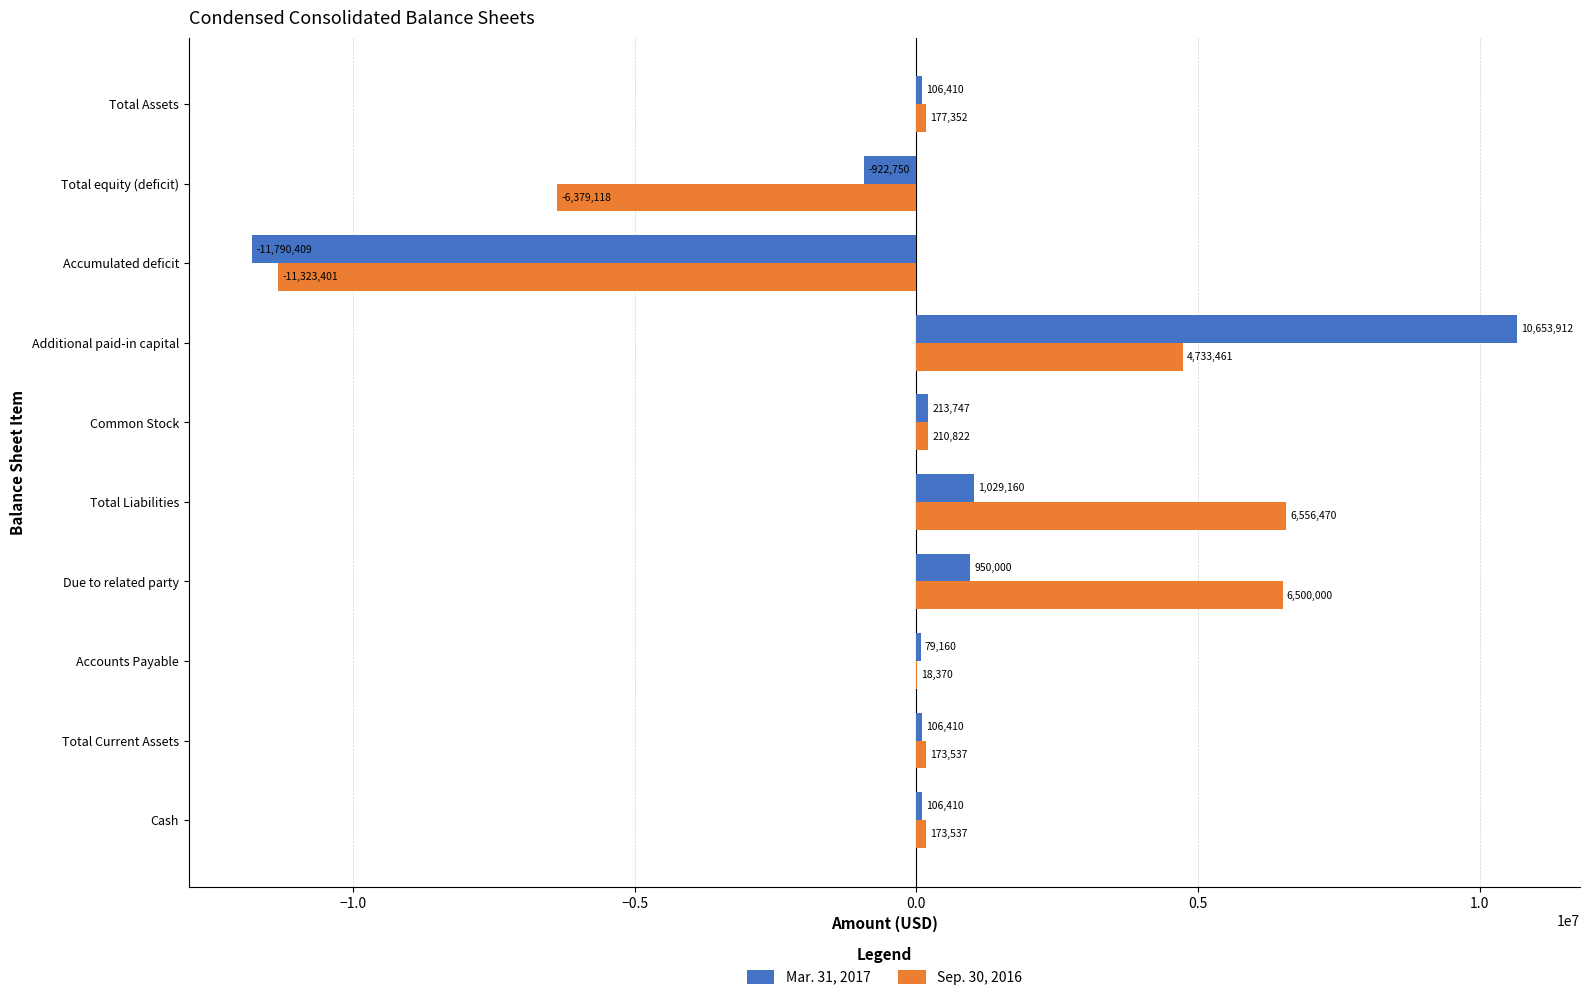

Between Total Liabilities and Additional paid-in capital, which series saw the biggest shift?

Mar. 31, 2017